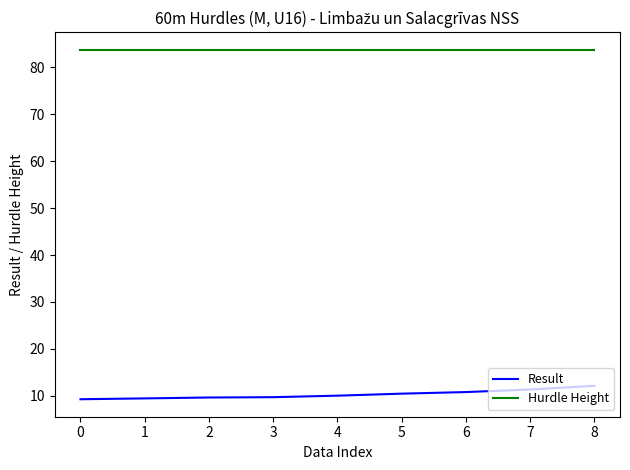

True or false: Result and Hurdle Height intersect in this chart.

False